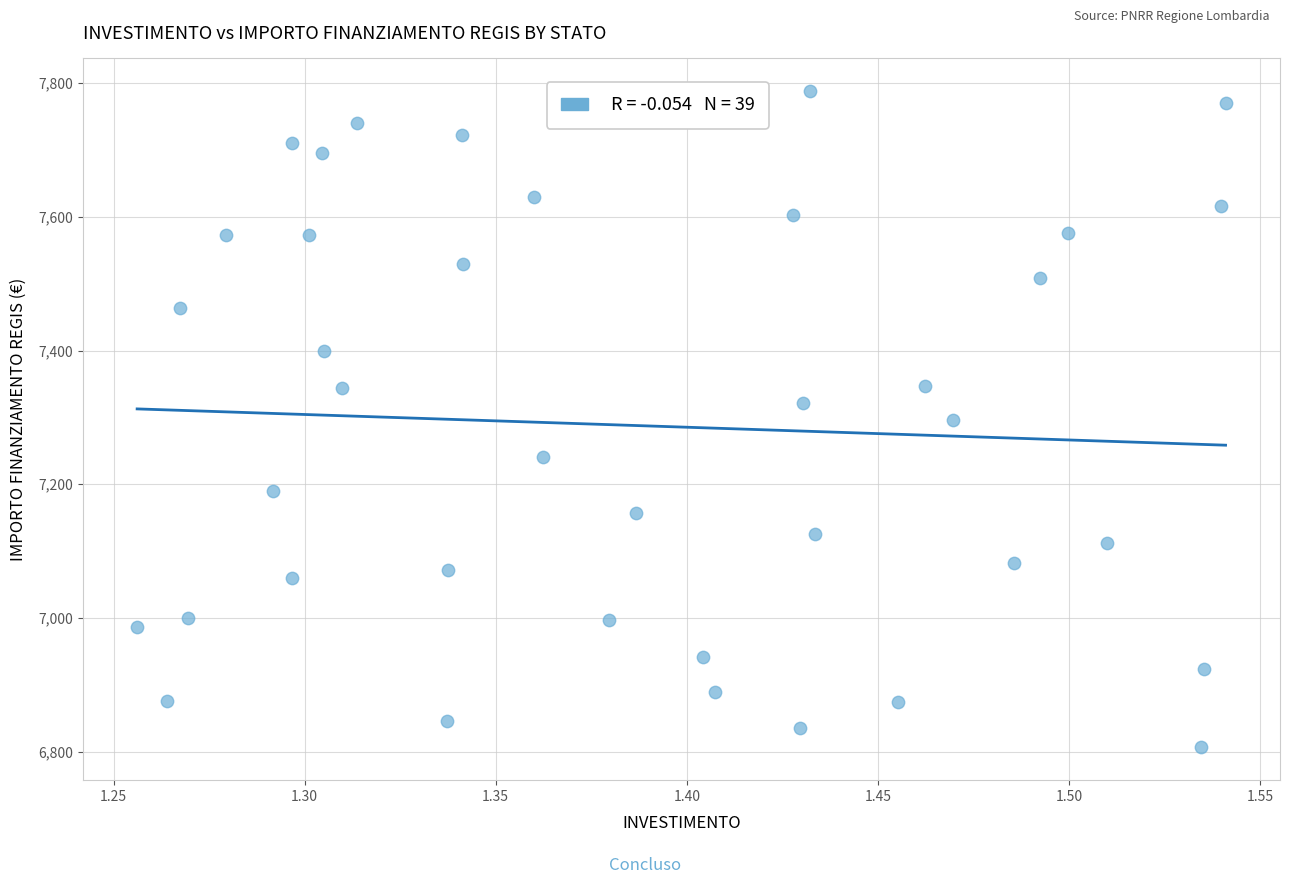

What is the range of Y values (max minus min)?

981.4